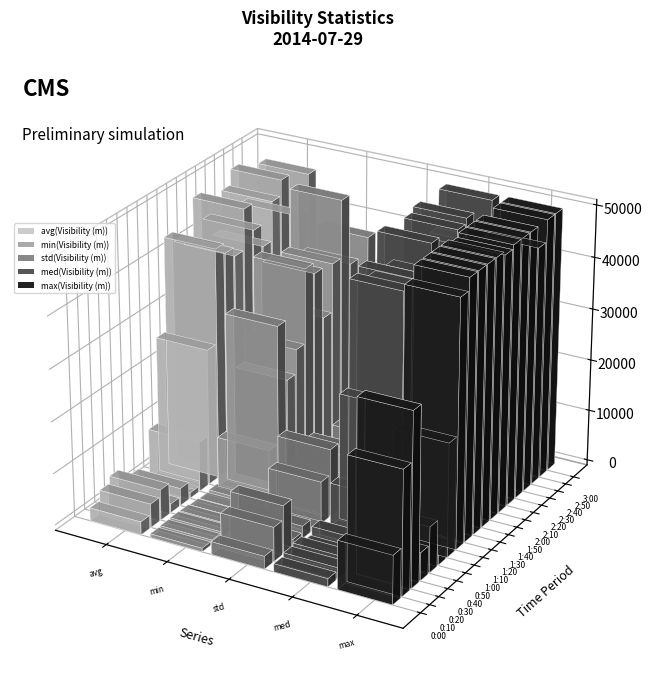

Rank the series by their maximum value, from lowest to highest.

std(Visibility (m)), min(Visibility (m)), avg(Visibility (m)), med(Visibility (m)), max(Visibility (m))